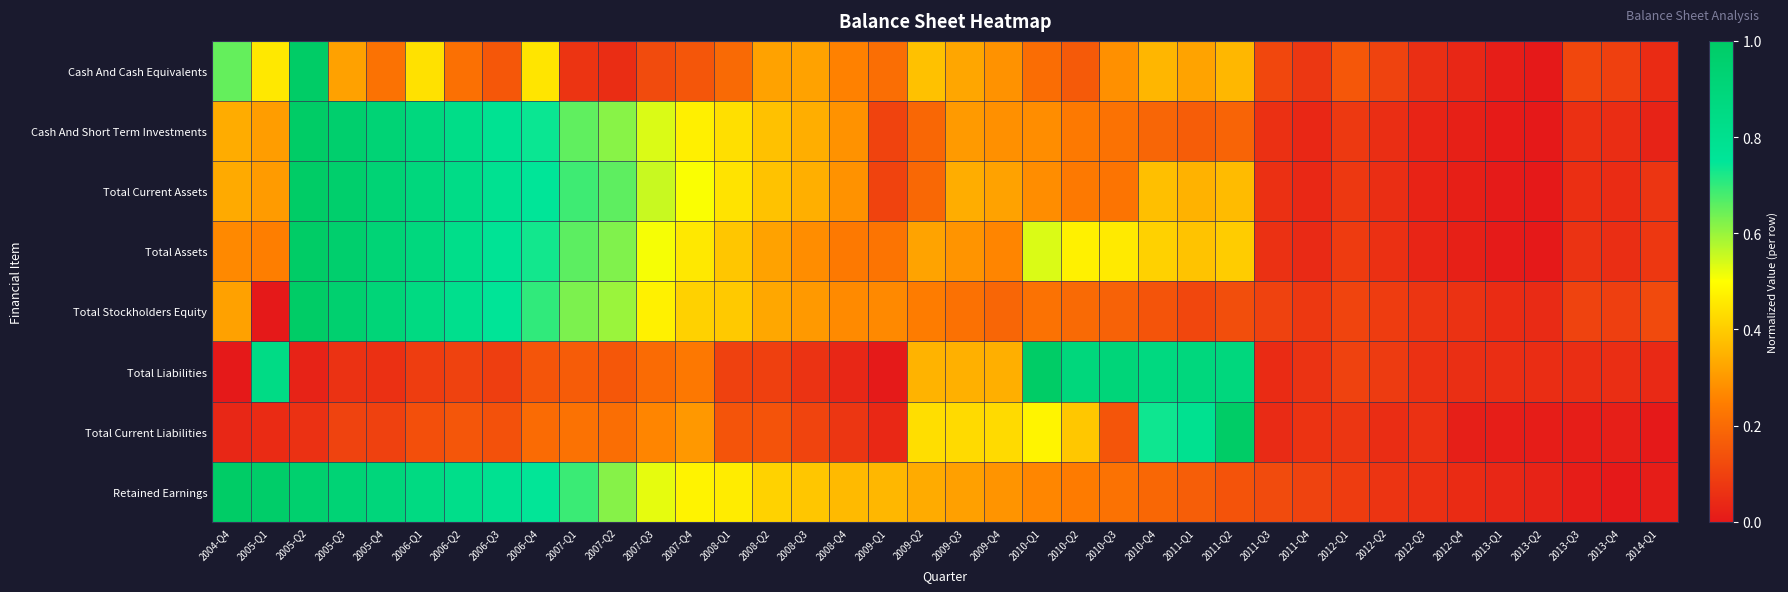

At 2006-Q4, list the series in order from largest to smallest.

Total Current Assets, Retained Earnings, Cash And Short Term Investments, Total Assets, Total Stockholders Equity, Cash And Cash Equivalents, Total Current Liabilities, Total Liabilities